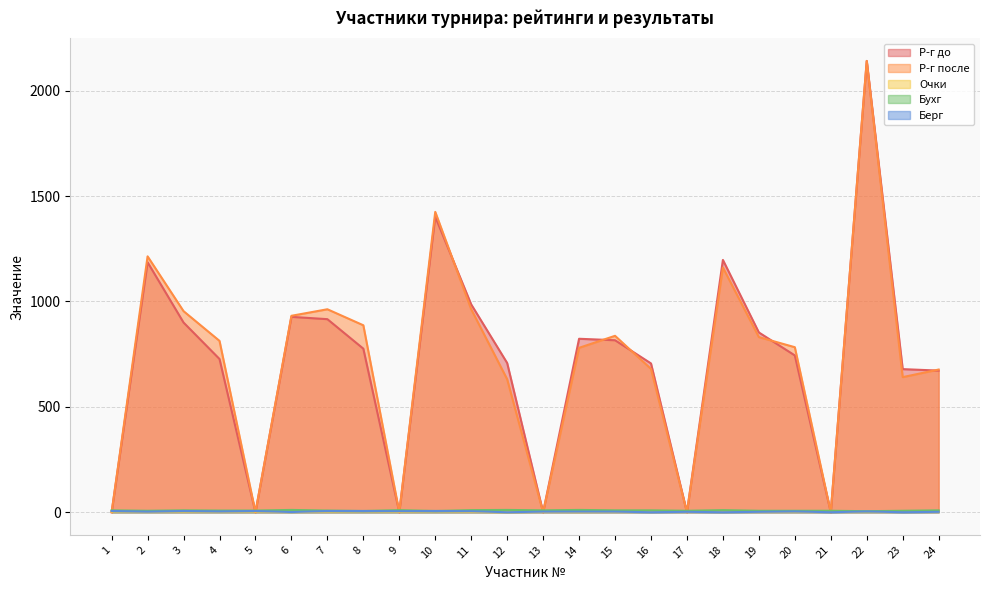

Reading left to right, list all the values displayed in this chart.

Р-г до: 0	1186	900	727	0	927	916	776	0	1402	986	708	0	823	816	706	0	1197	853	744	0	2141	679	672
Р-г после: 0	1214	954	813	0	932	963	887	0	1425	963	631	0	780	837	680	0	1161	831	783	0	2141	641	677
Очки: 3	3	3	3	3	1	3	4	2	4	2	0	2	1	2	1	2	1	2	3	1	3	1	2
Бухг: 9	7	9	8	8	11	8	6	10	6	10	11	9	11	9	9	7	10	7	7	7	5	7	9
Берг: 6	3	6	4	6	1	6	6	5	6	5	0	3	3	3	0	2	0	2	4	0	4	0	2